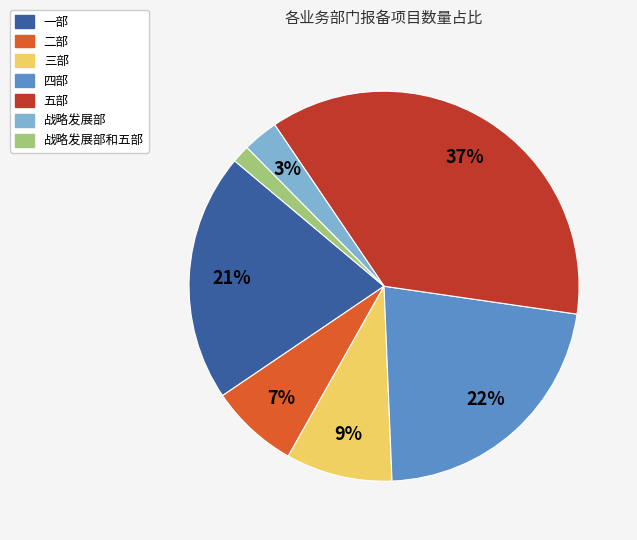

Between 三部 and 一部, which is larger?

一部